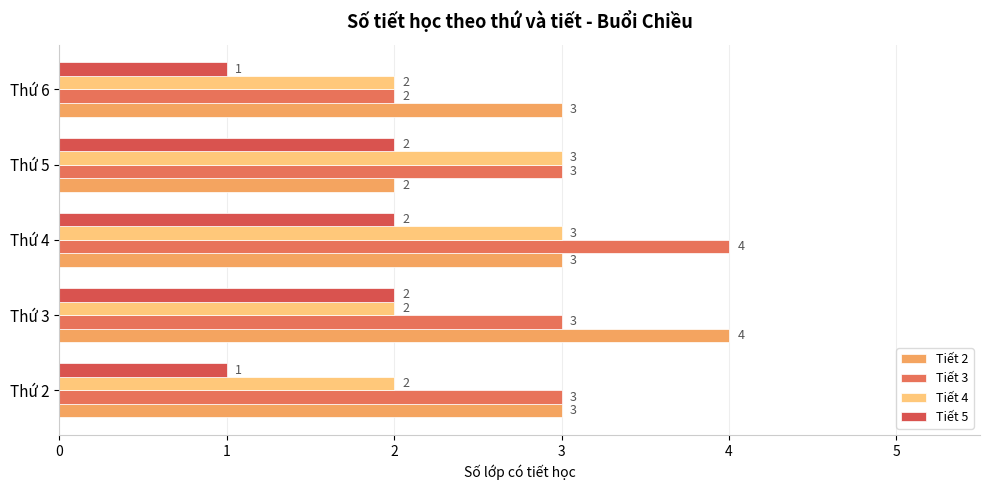

What is the value of the Tiết 2 bar at the 4th from the left?

2